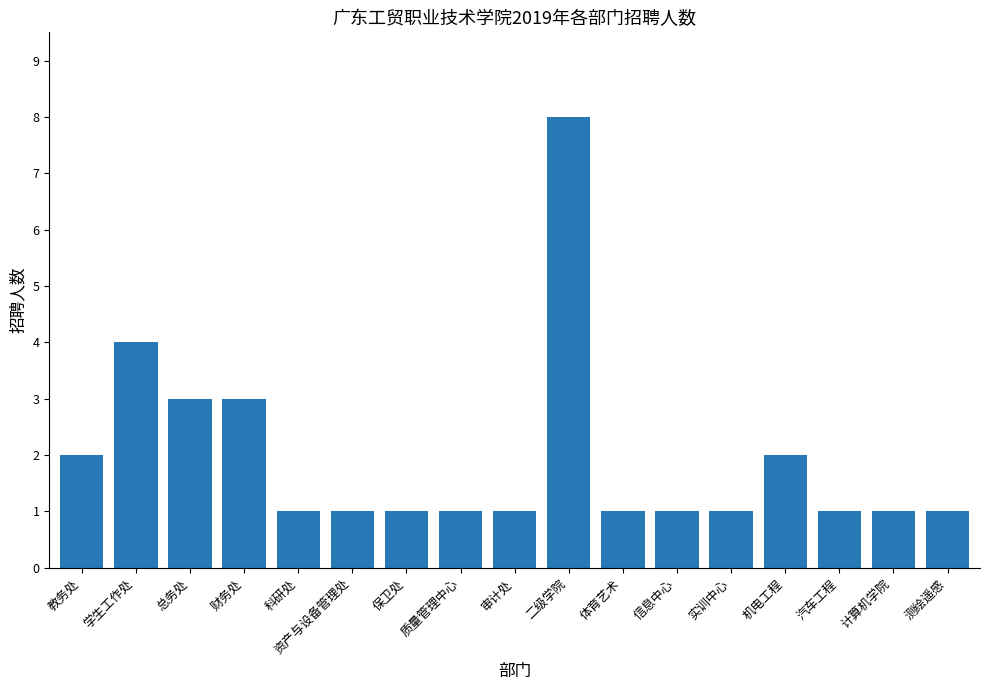

Approximately how many times larger is the value at 审计处 compared to 信息中心?

1.0